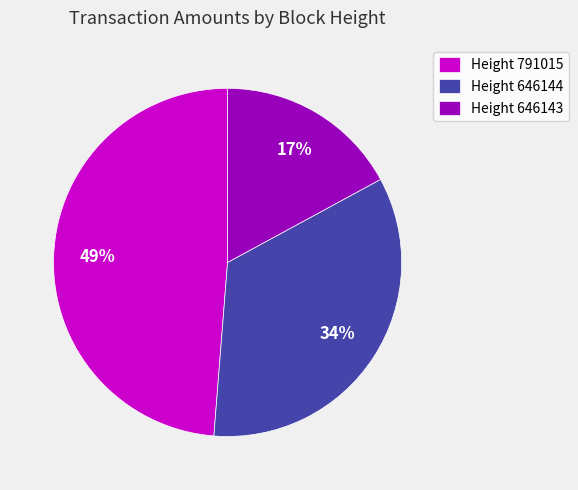

To the nearest percent, what is the combined percentage of Height 646144 and Height 791015?

83%